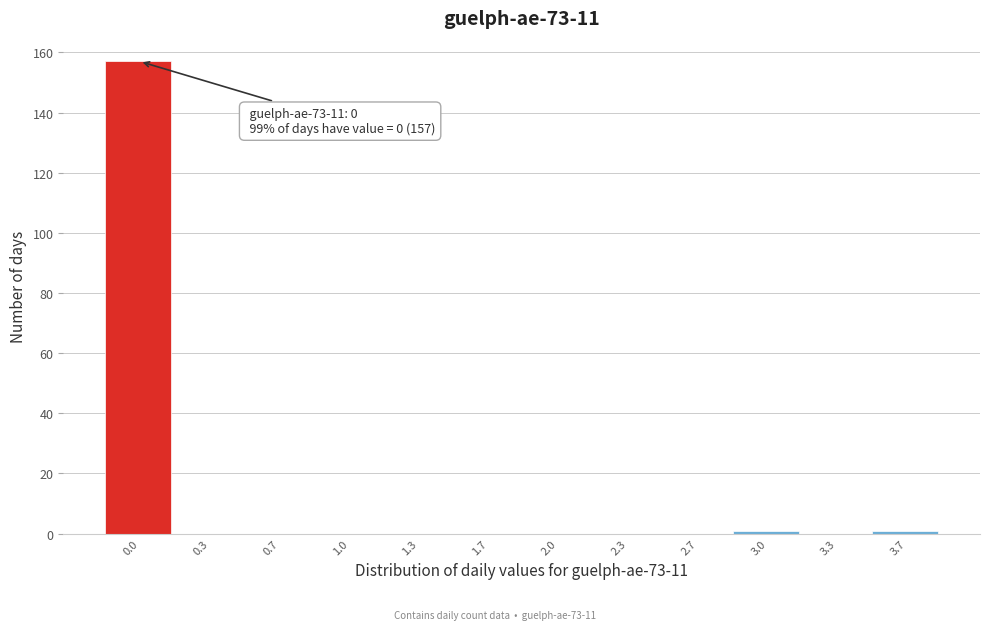

Reading left to right, extract all data points from this chart.

0.0=157	0.3=0	0.7=0	1.0=0	1.3=0	1.7=0	2.0=0	2.3=0	2.7=0	3.0=1	3.3=0	3.7=1